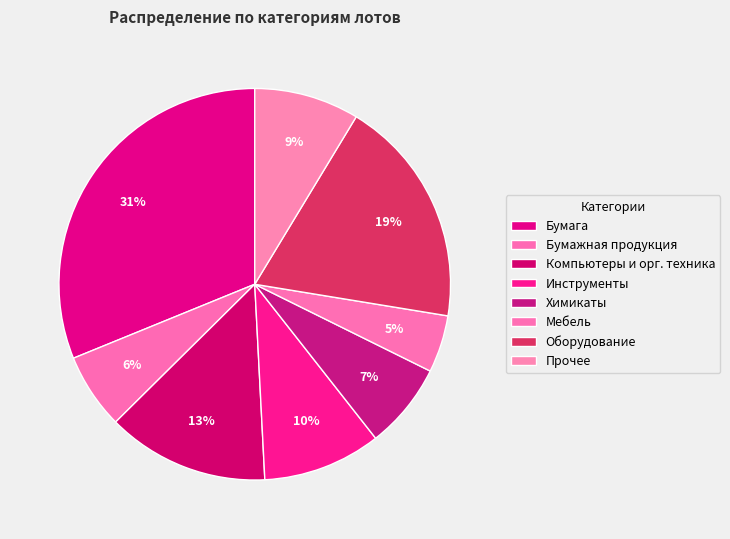

How many segments does this pie chart have?

8